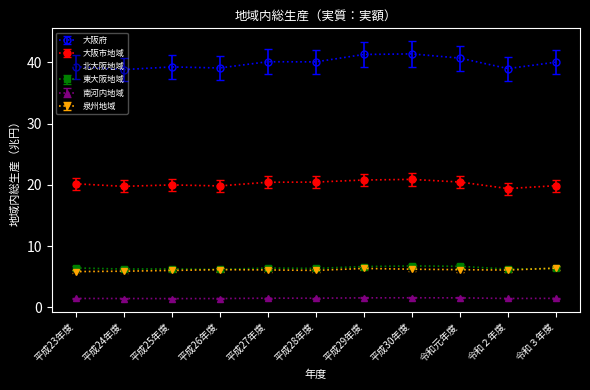

True or false: 東大阪地域 and 大阪市地域 intersect in this chart.

False